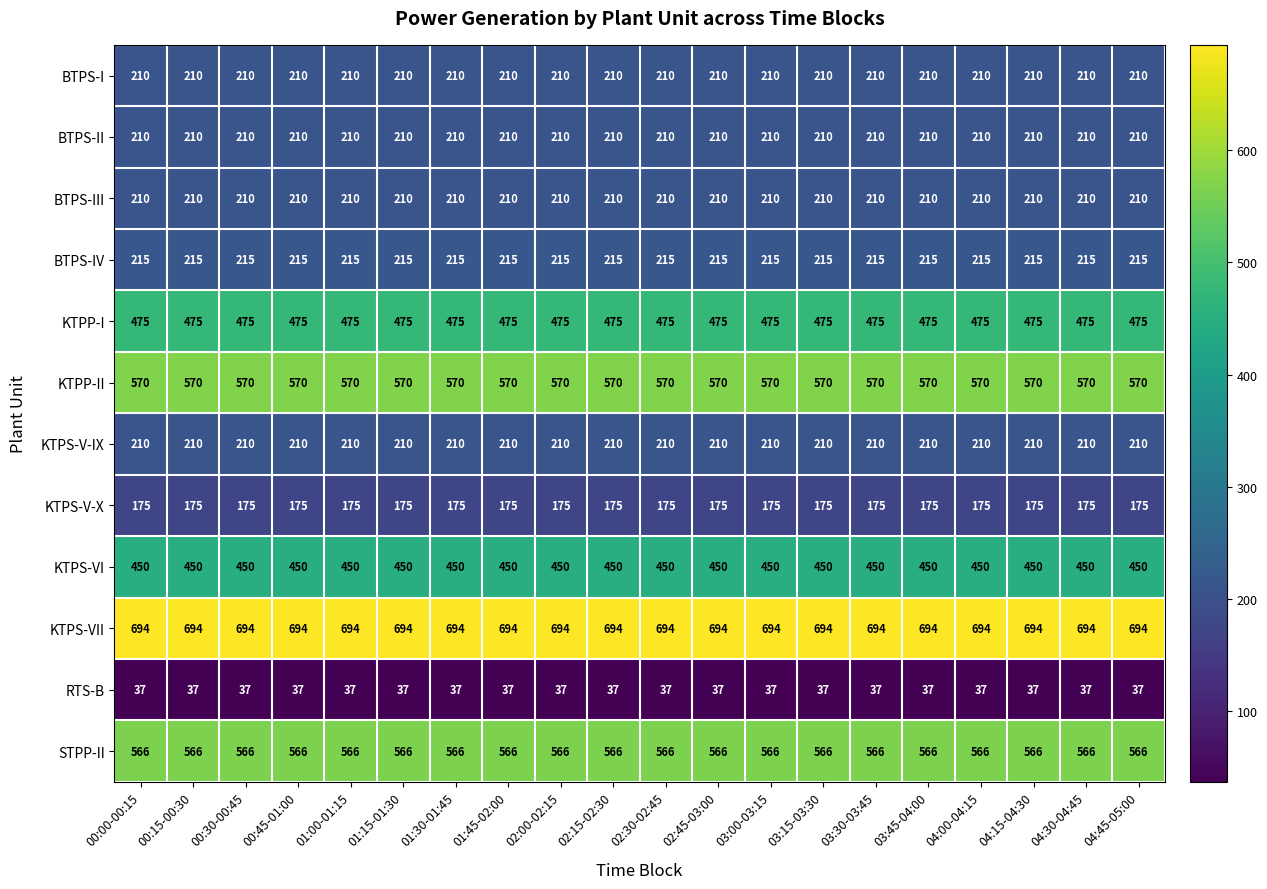

True or false: KTPS-V-IX has a value of 123 at 04:30-04:45.

False